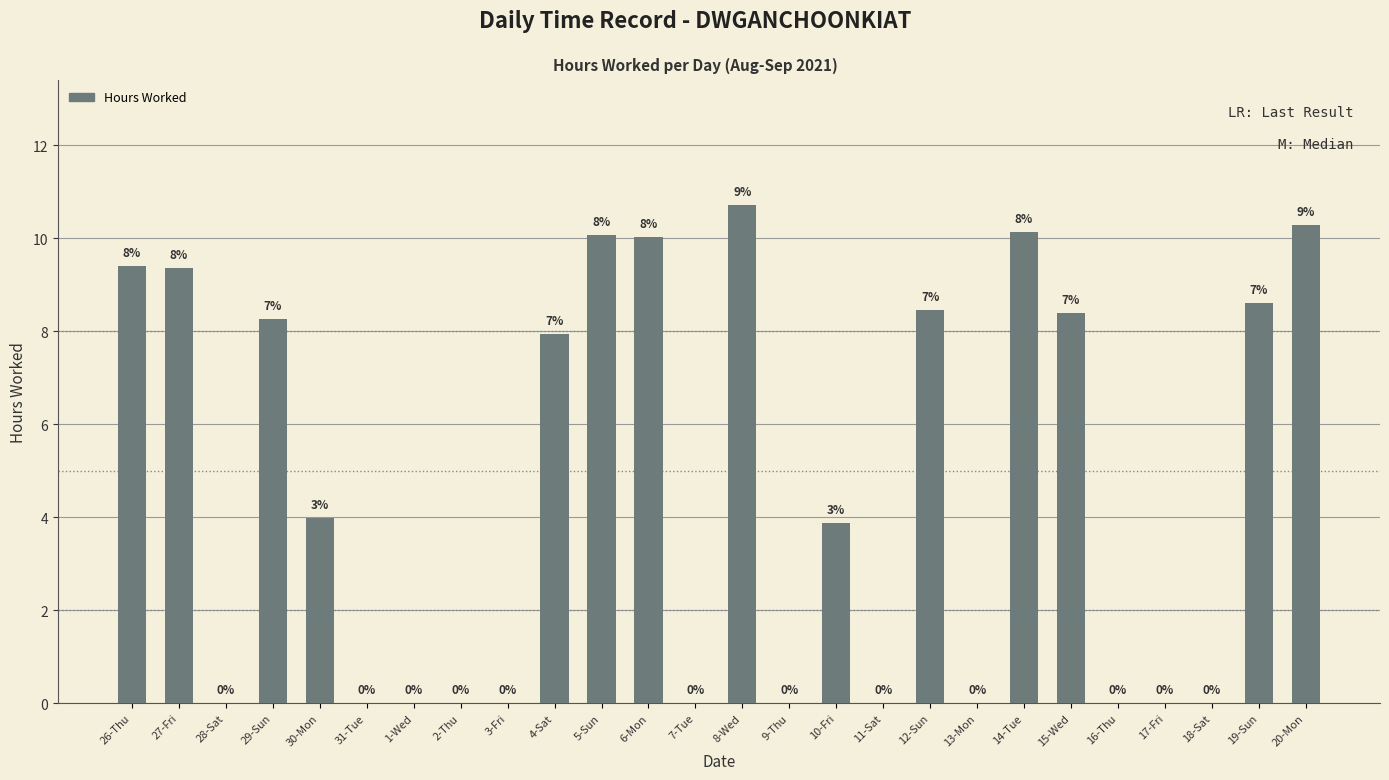

Where is the data nearest to the value 5?

30-Mon